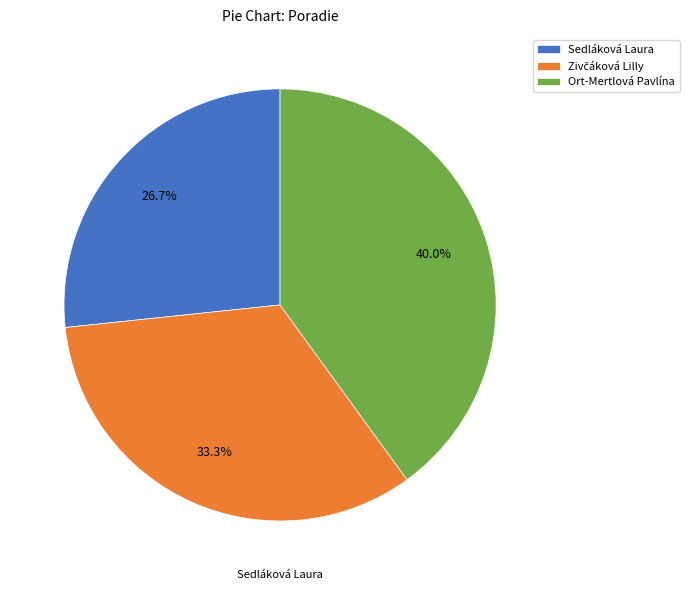

What is the ratio of the value at Ort-Mertlová Pavlína to the value at Sedláková Laura?

1.5